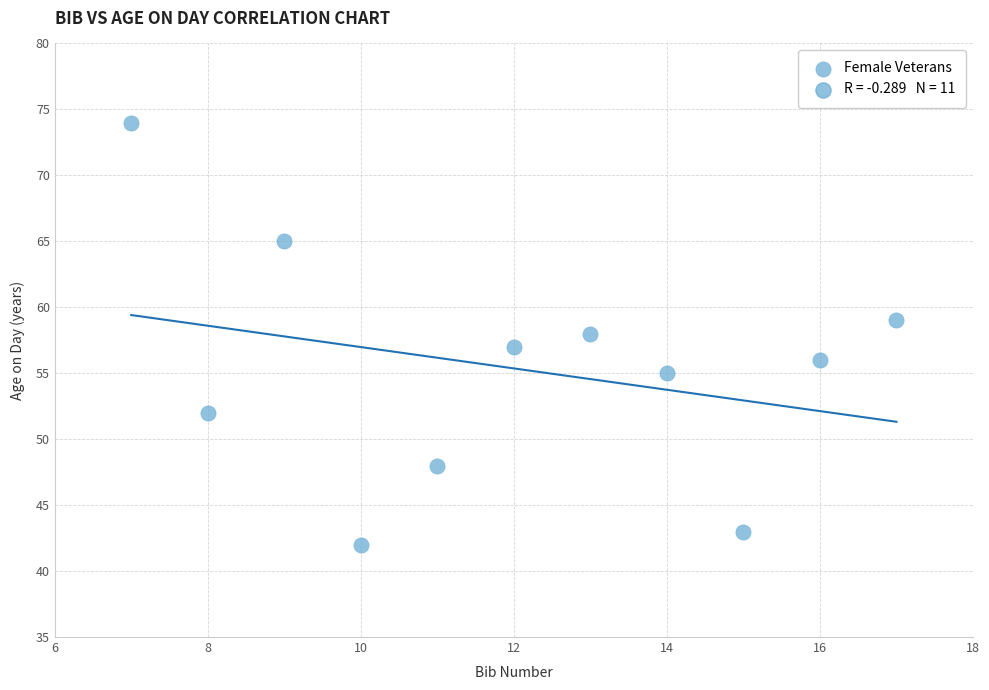

What is the average Y value?

55